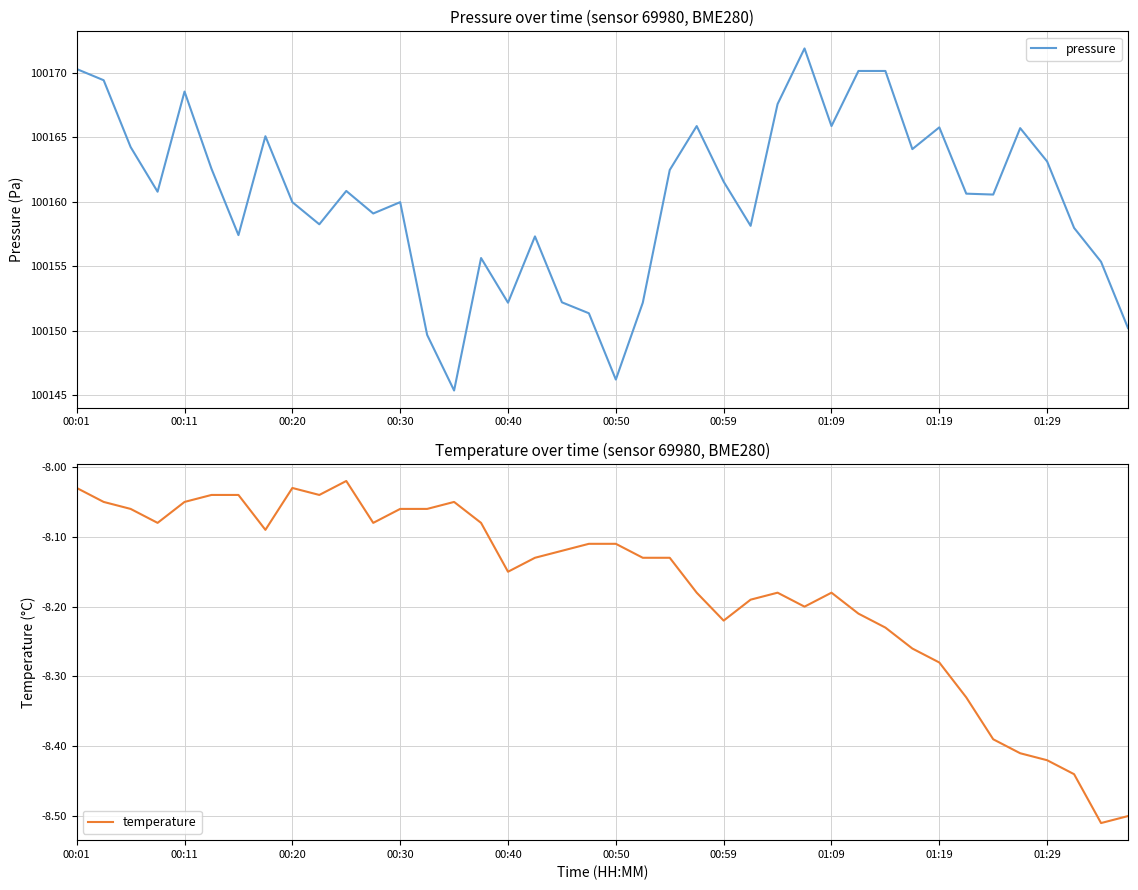

How many distinct data groups are displayed?

2